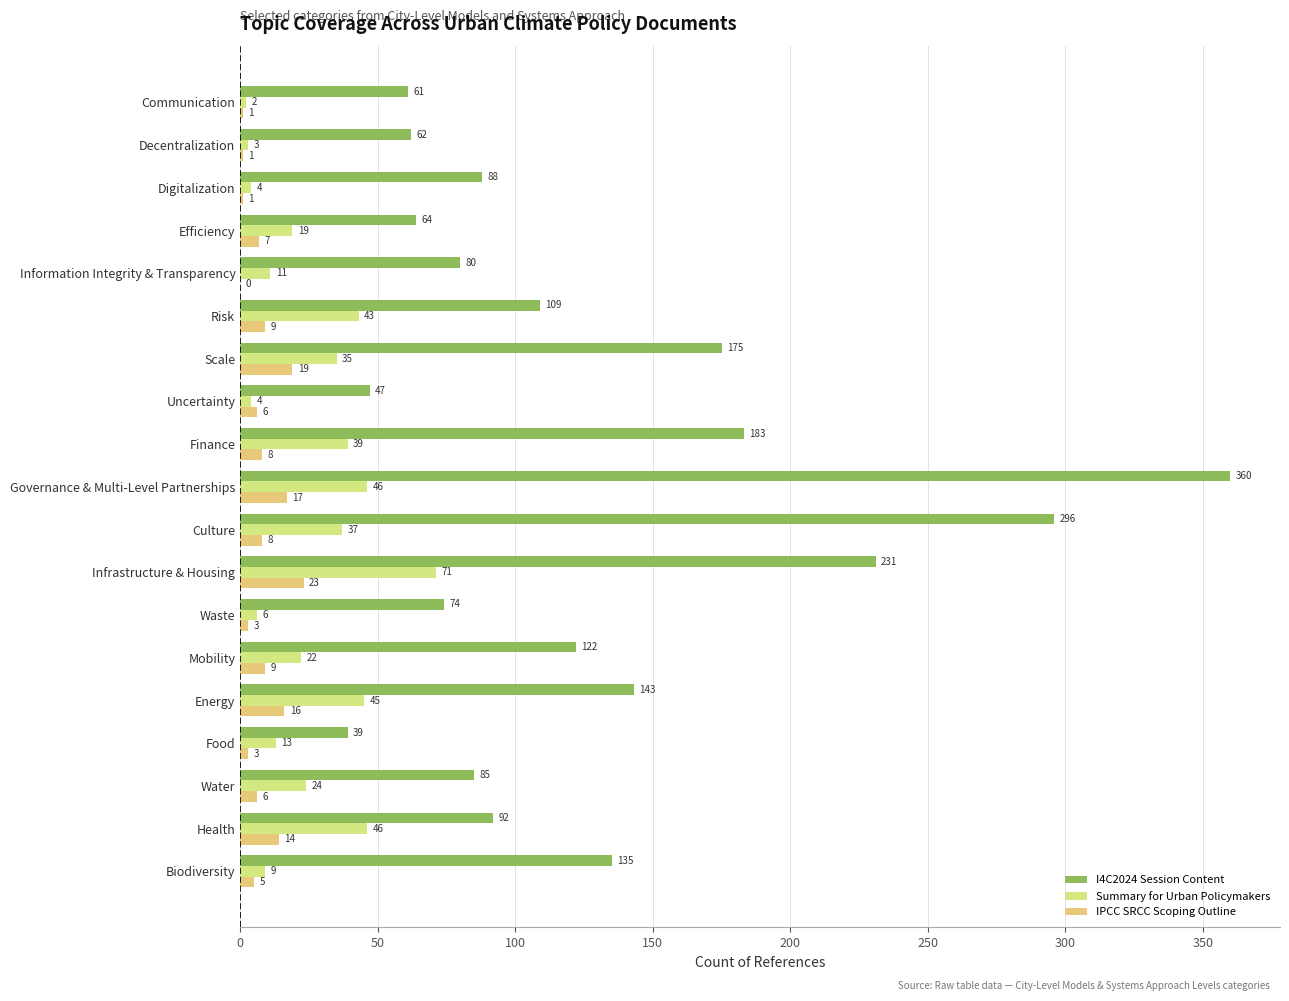

What position from the right is Health?

2